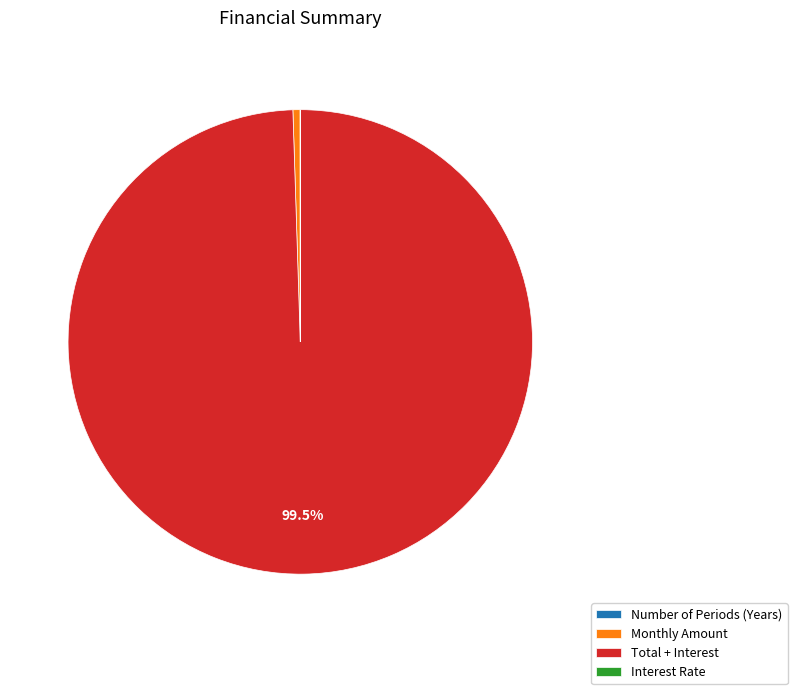

How much of the chart is everything except Total + Interest?

0.5%